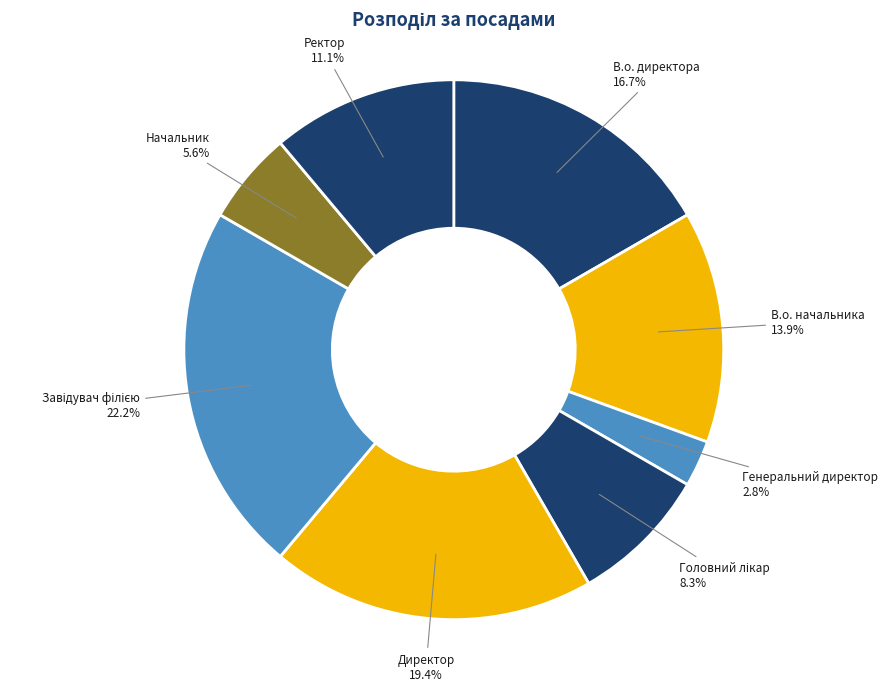

What percentage is the Директор slice, to the nearest percent?

19%